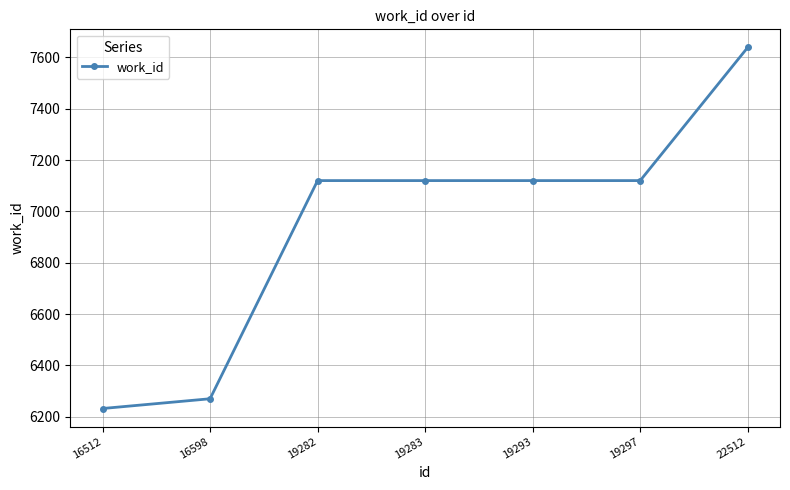

Reading left to right, what are all the values shown in this chart?

6232	6270	7120	7120	7120	7120	7639